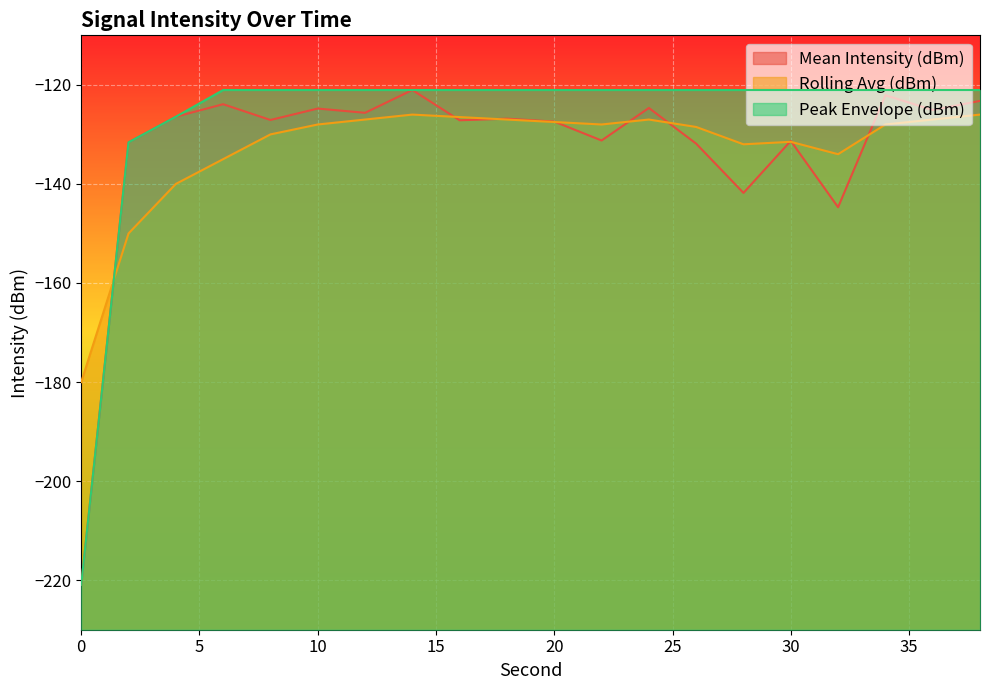

What are all the series names shown in the legend?

Mean Intensity (dBm), Rolling Avg (dBm), Peak Envelope (dBm)